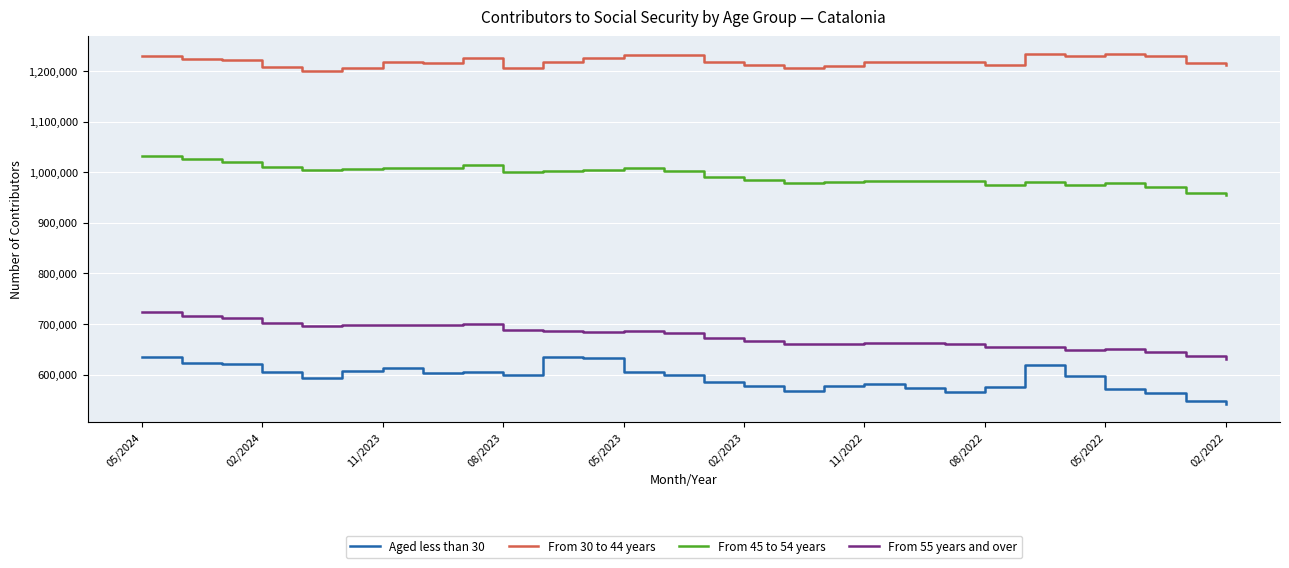

How many lines are shown in the chart?

4